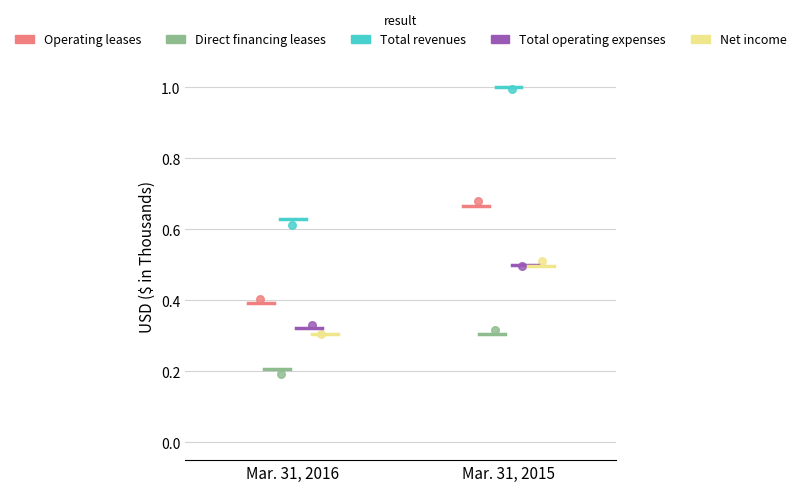

Which series has the largest Y range (max minus min)?

Total revenues